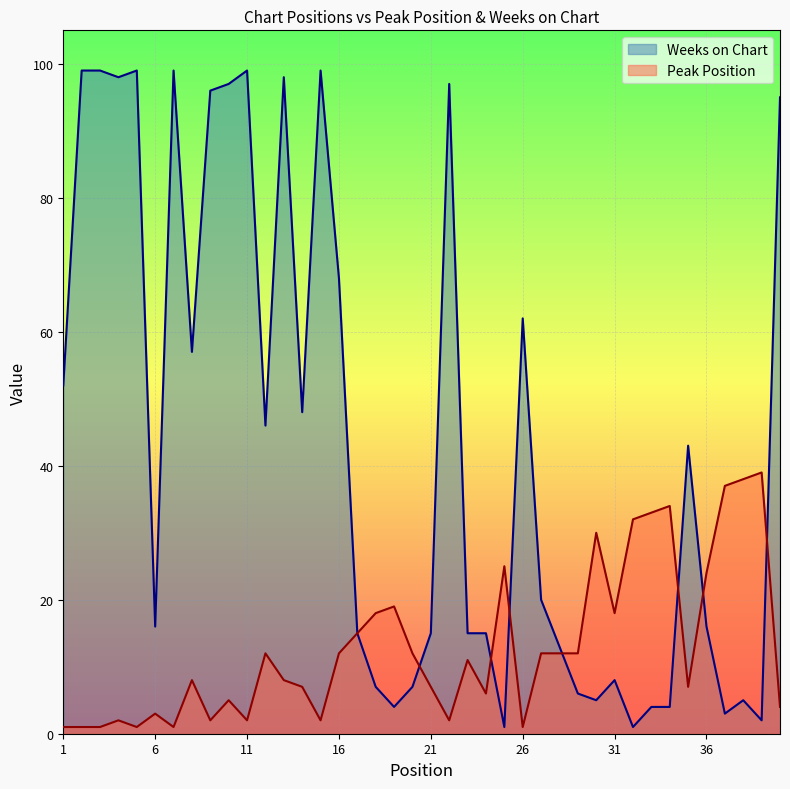

What are all the series names shown in the legend?

Weeks on Chart, Peak Position